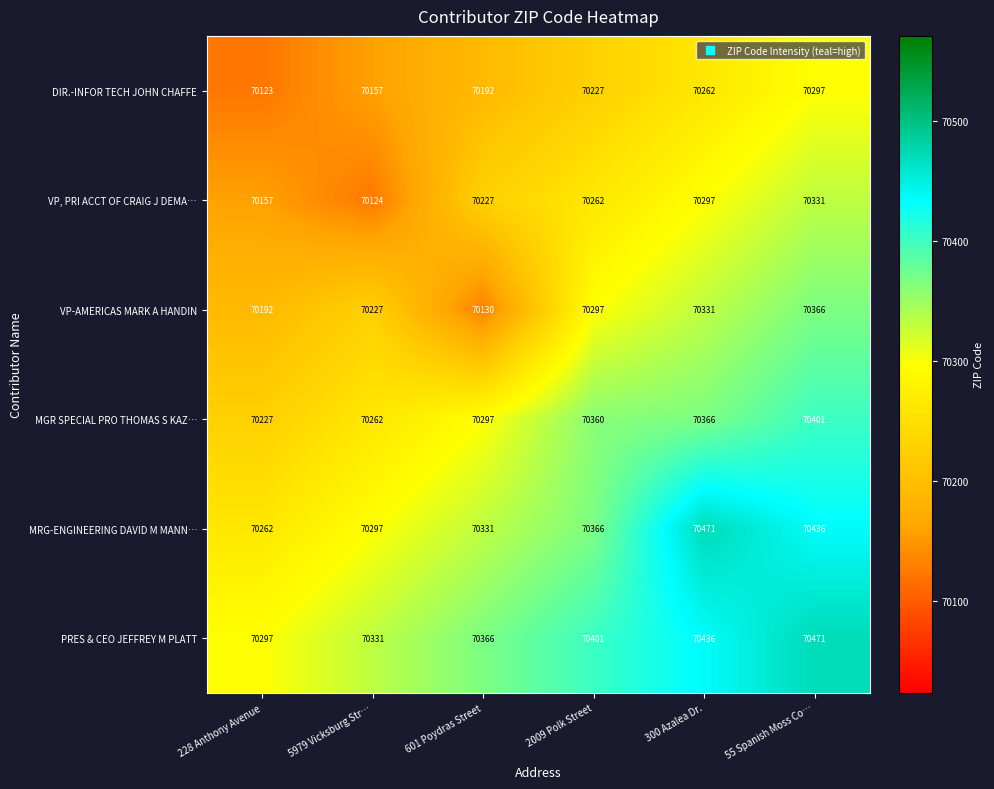

Read the VP, PRI ACCT OF CRAIG J DEMA… value at 228 Anthony Avenue, to the nearest 5.

70155